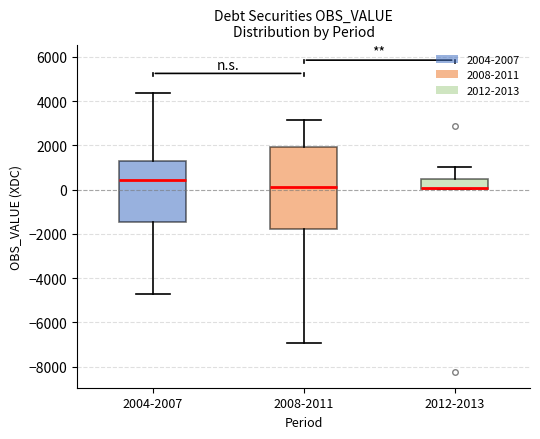

Reading left to right, read every box against the y-axis: the position of its median line, the range the box covers, and the ends of its whiskers. The values are not printed on the chart, so give them approximately, as read against the axis.

2004-2007: median 400, box -1400 to 1200, whiskers -4800 to 4400
2008-2011: median 200, box -1800 to 2000, whiskers -7000 to 3200
2012-2013: median 0 (drawn on the box's lower edge), box 0 to 400, whiskers 0 to 1000